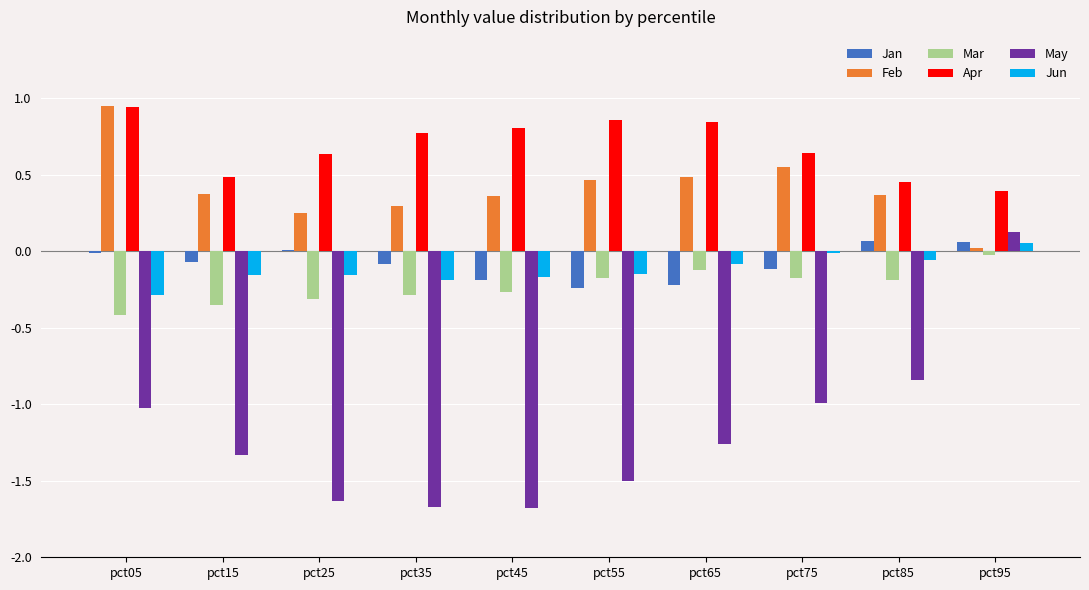

What is the sum of all May values?

-11.8